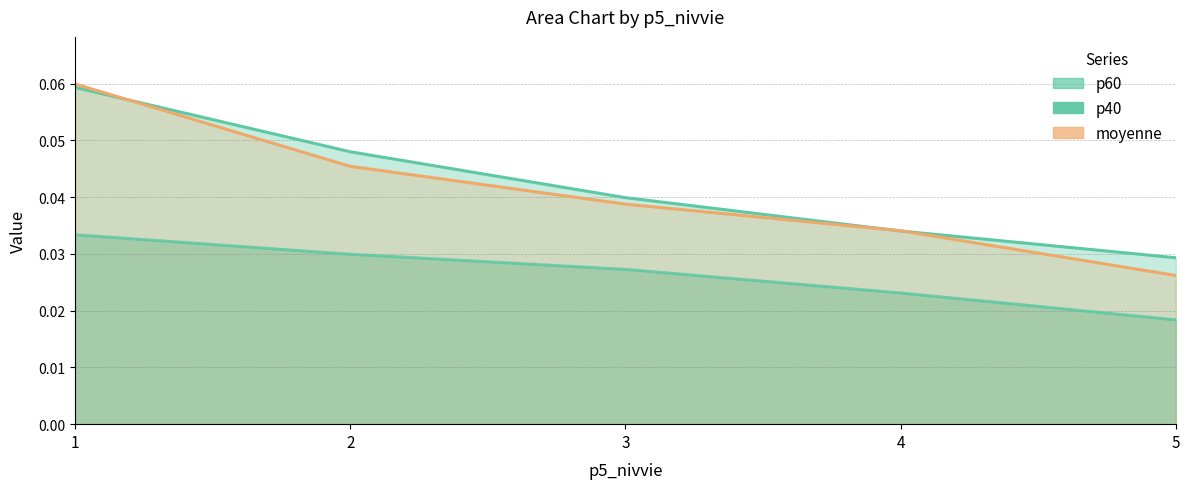

Which series has the largest total across all categories?

p60